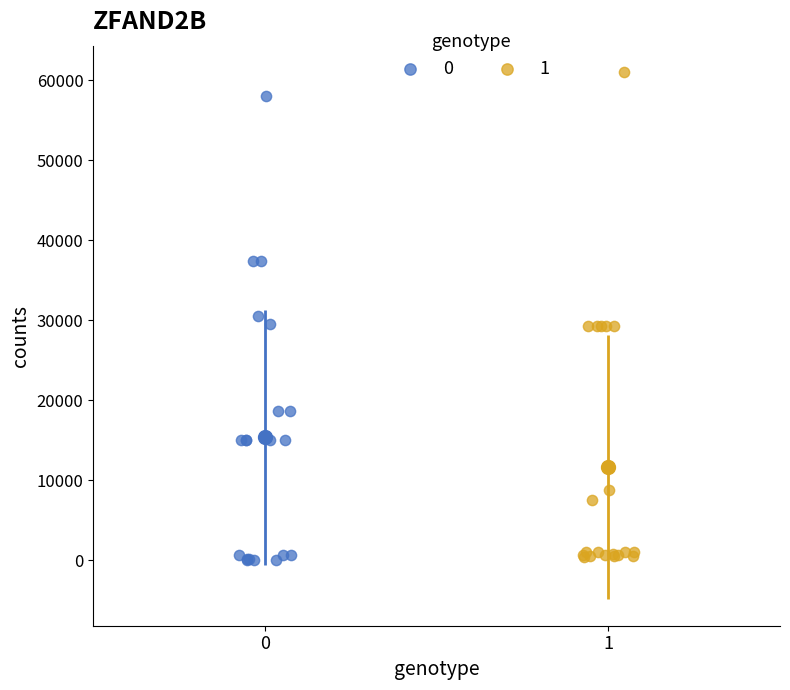

Which series reaches the maximum Y coordinate?

1